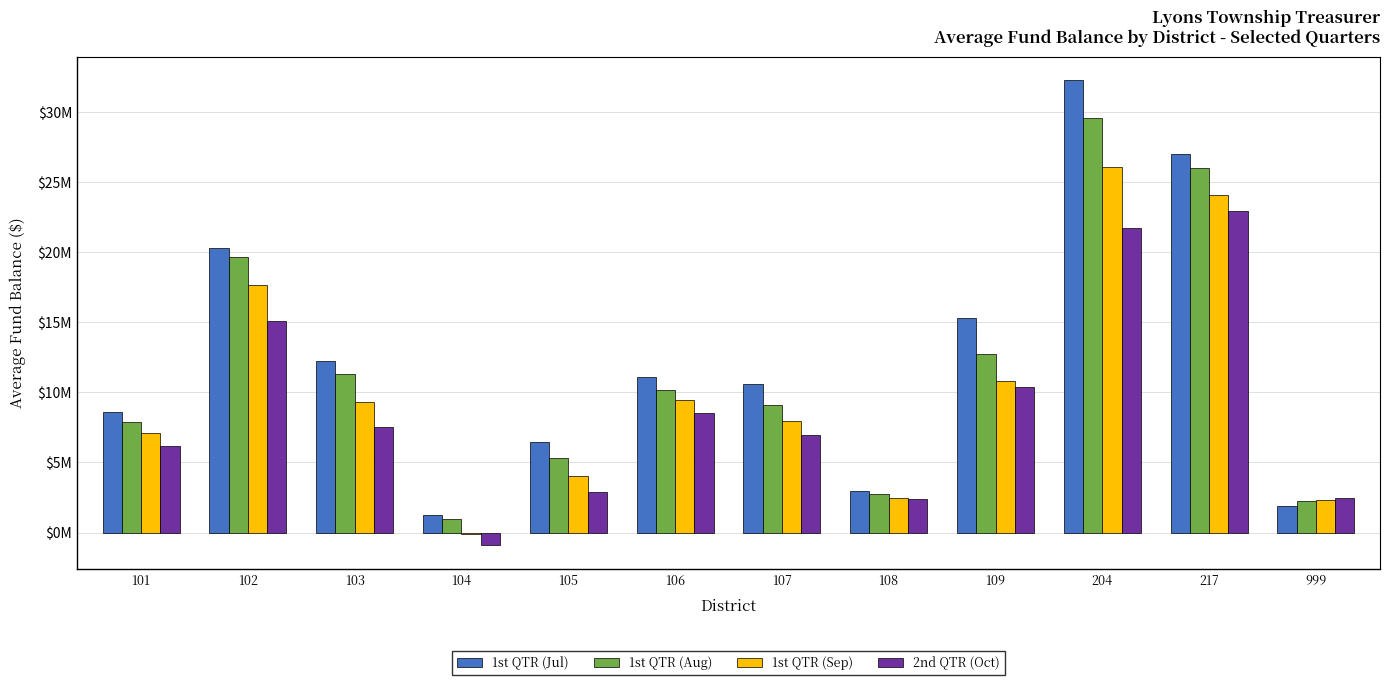

Reading right to left, what are all the values shown in this chart?

1st QTR (Jul): 1924533.5	26988124.4	32276204.4	15288752.6	2975793.7	10572232.5	11087471.2	6483347.1	1254701.0	12261512.2	20305390.3	8615432.8
1st QTR (Aug): 2223672.0	26004462.0	29617755.5	12769076.6	2745248.1	9127147.2	10190880.2	5284413.6	943607.1	11284598.8	19631277.1	7889744.8
1st QTR (Sep): 2322061.0	24091199.7	26076682.1	10829787.3	2498564.4	7974012.9	9425135.6	4036388.5	-89039.4	9301566.4	17639129.9	7085771.5
2nd QTR (Oct): 2489802.6	22933775.3	21733245.7	10369173.2	2369947.9	6957438.5	8539606.0	2919373.9	-920180.8	7522878.9	15071262.4	6191369.0